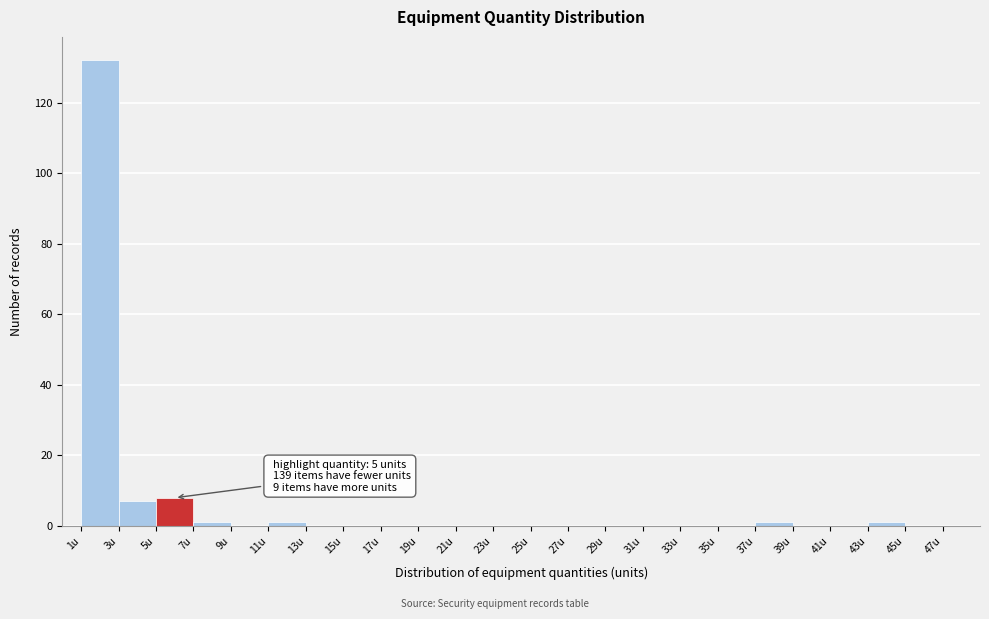

Which range on the x-axis has the tallest bar?

1 to 3